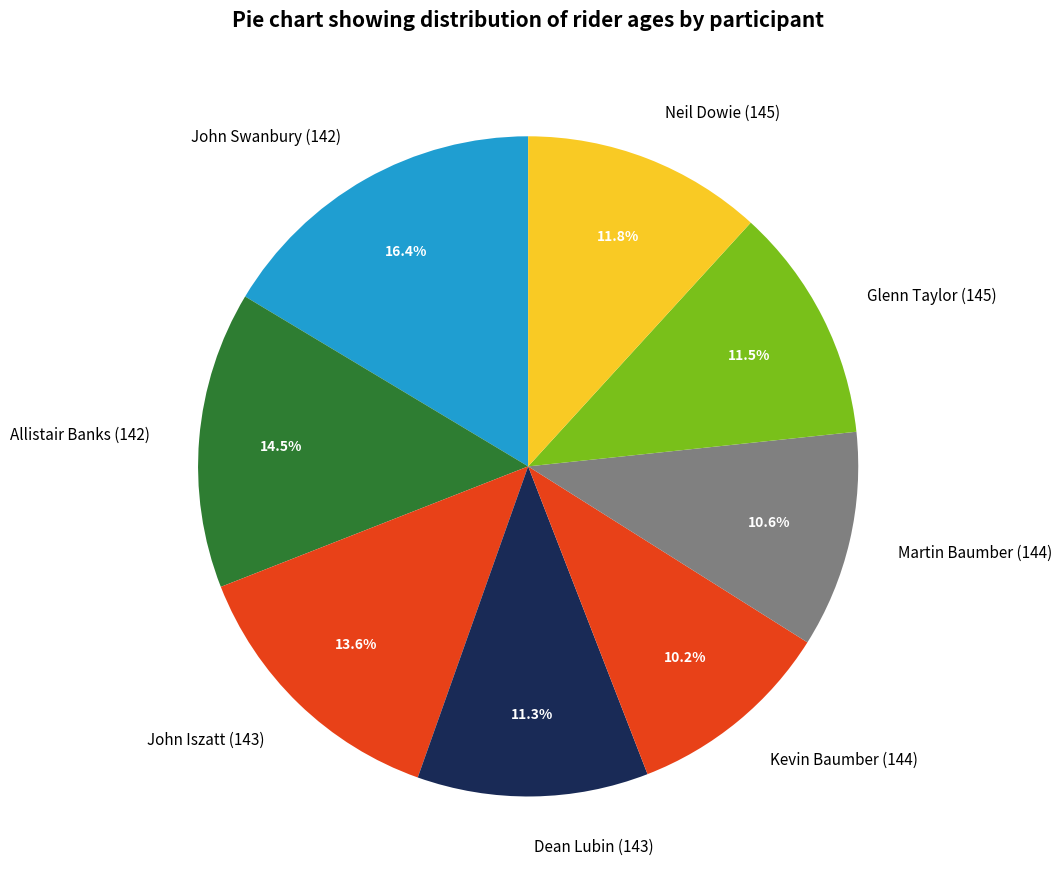

Do Allistair Banks (142) and John Iszatt (143) together represent more than half of the pie?

No